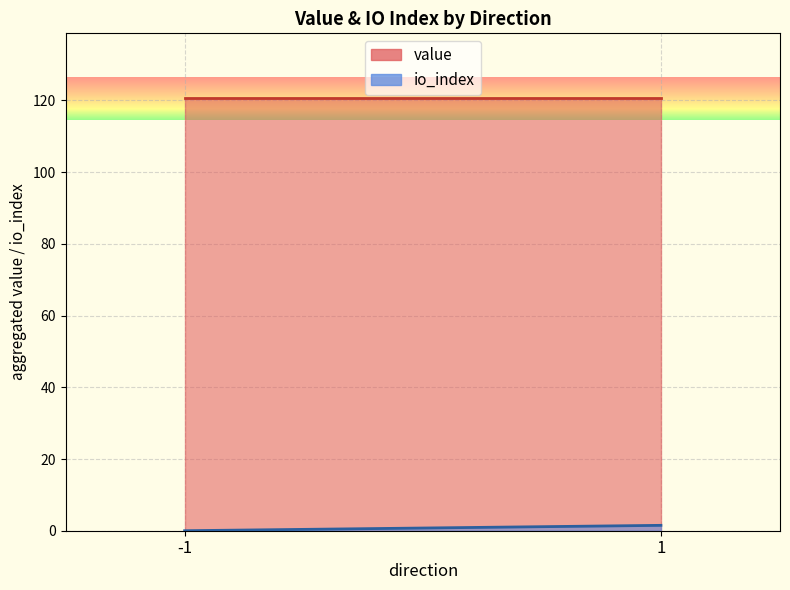

At which label does io_index reach its peak?

1